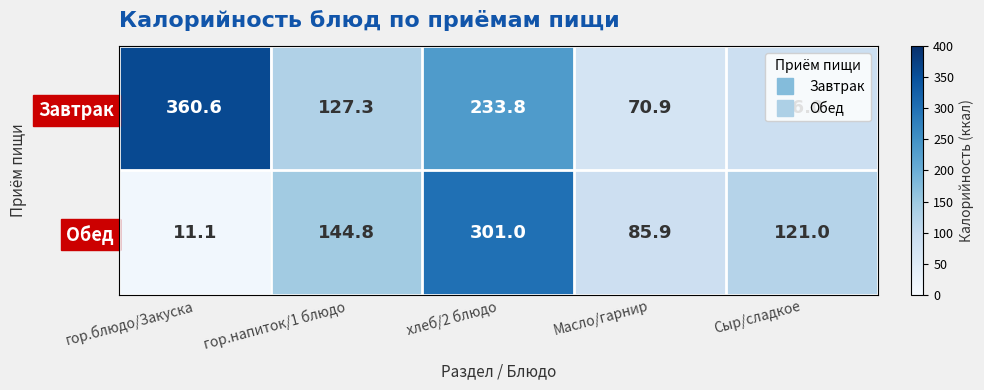

List the series in order of their peak value, lowest first.

Обед, Завтрак